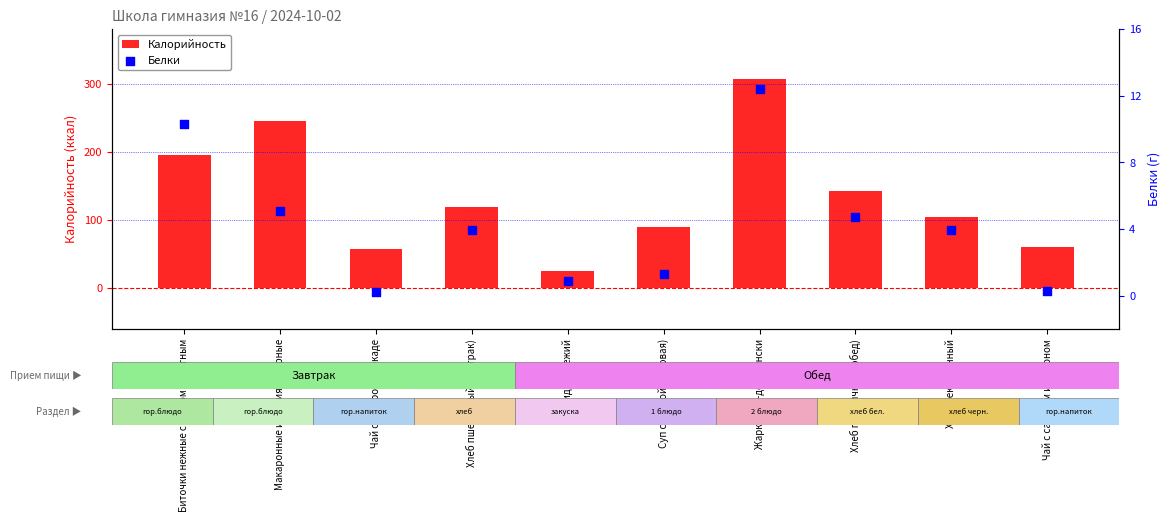

Which series has the largest Y range (max minus min)?

Калорийность